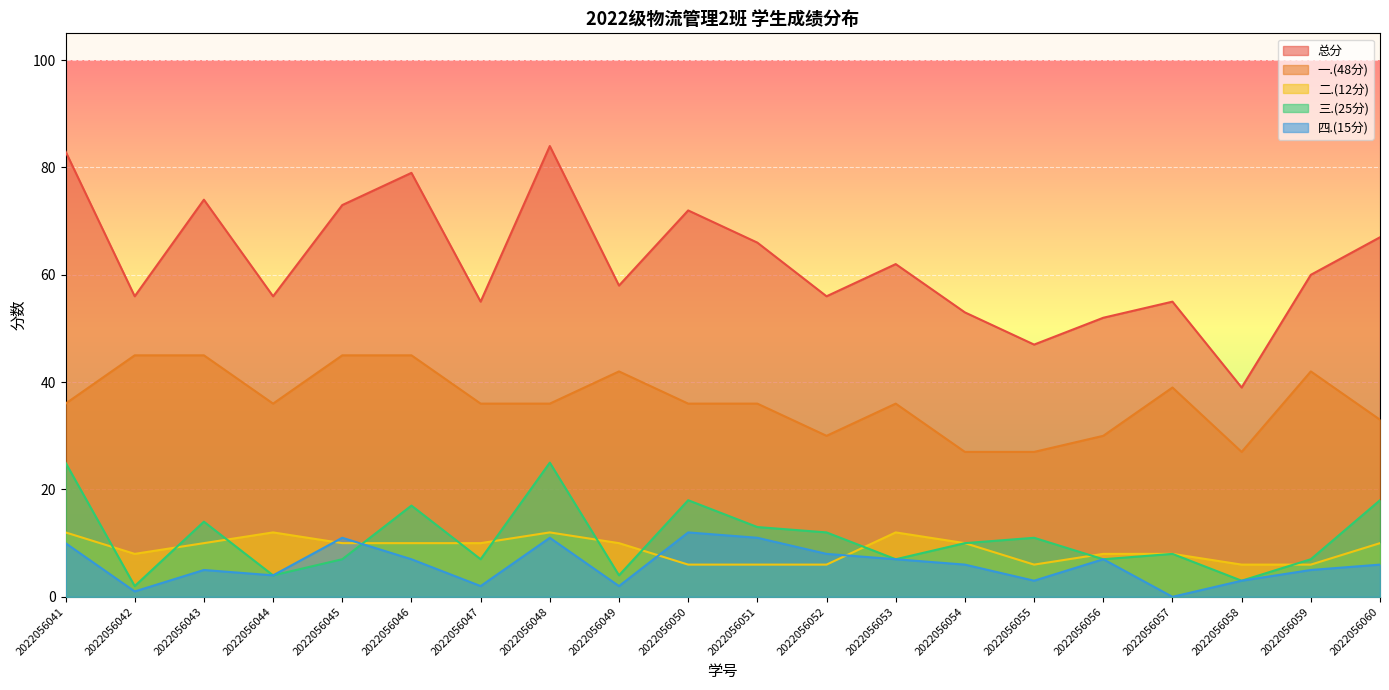

What is the difference between the maximum and second lowest values in the 二.(12分) series?

6